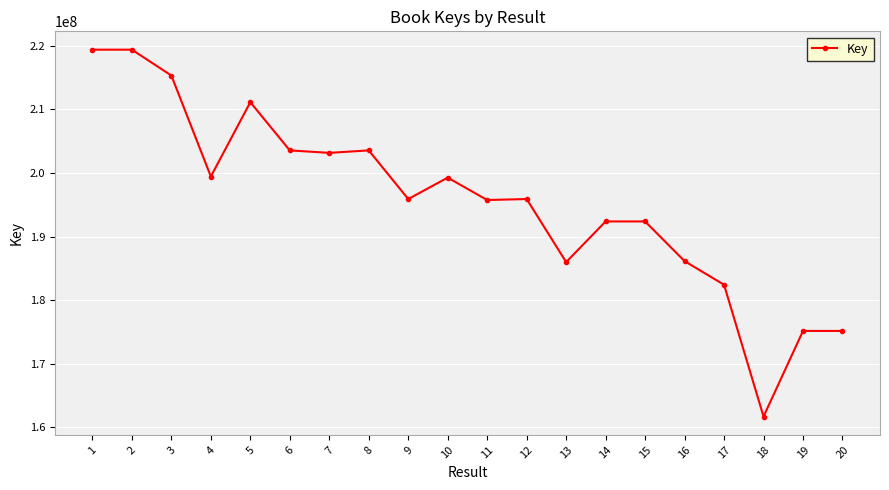

What is the sum of all values?

3913298454